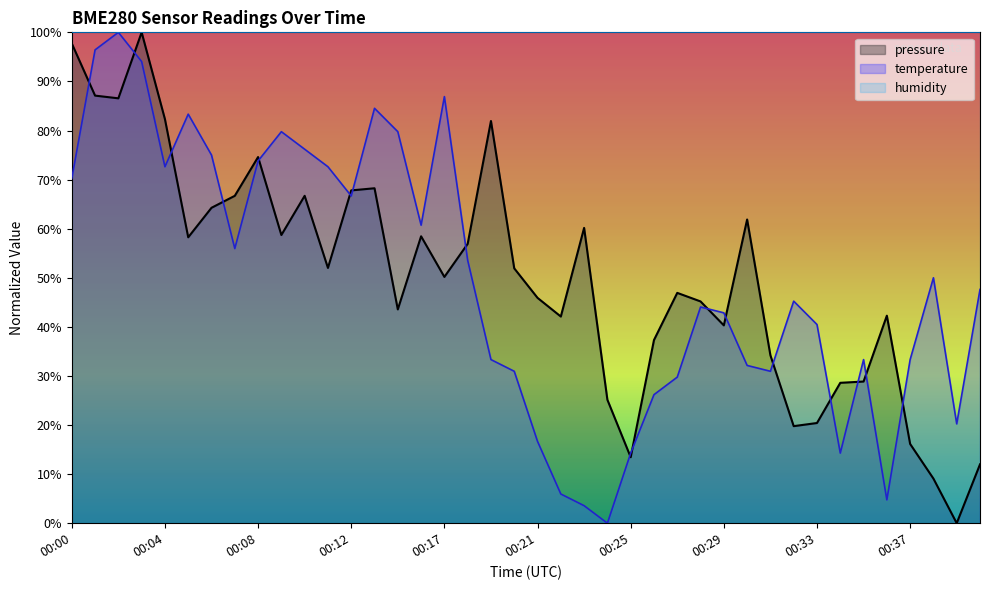

Is it true that pressure equals 25.1 at 00:24?

True